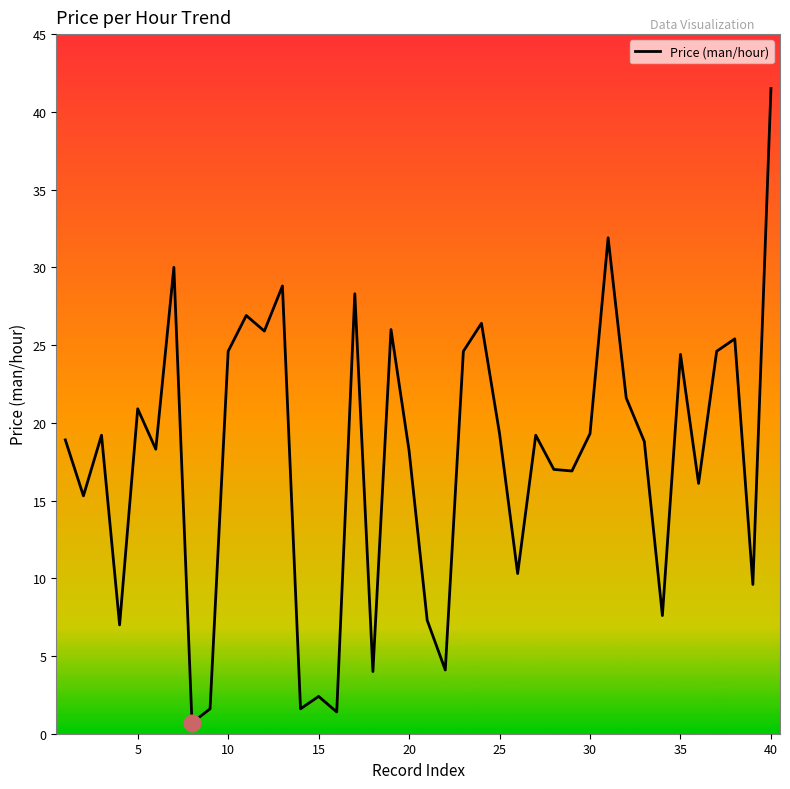

What is the maximum value shown in the chart?

41.5